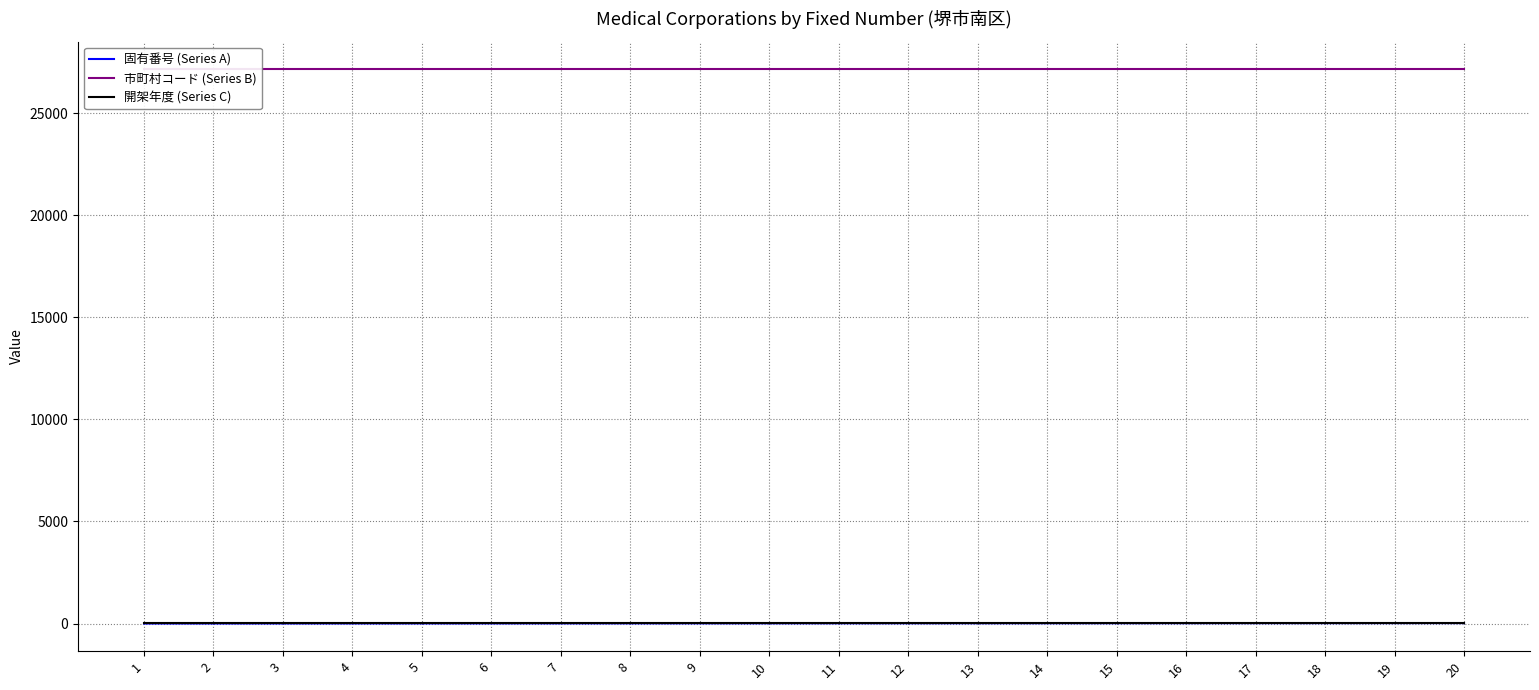

Where is 固有番号 (Series A) nearest to the value 10?

10